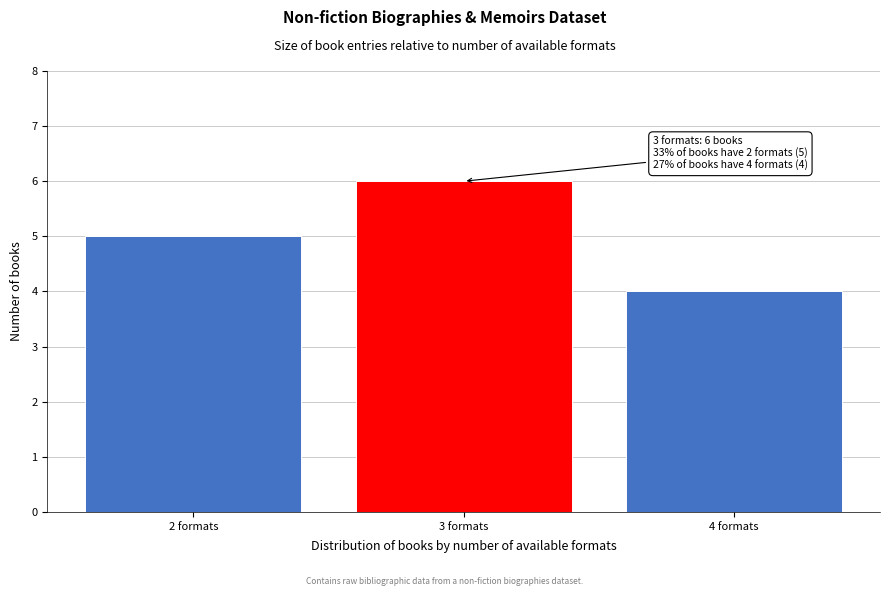

Reading left to right, what are all the values shown in this chart?

2 formats=5	3 formats=6	4 formats=4